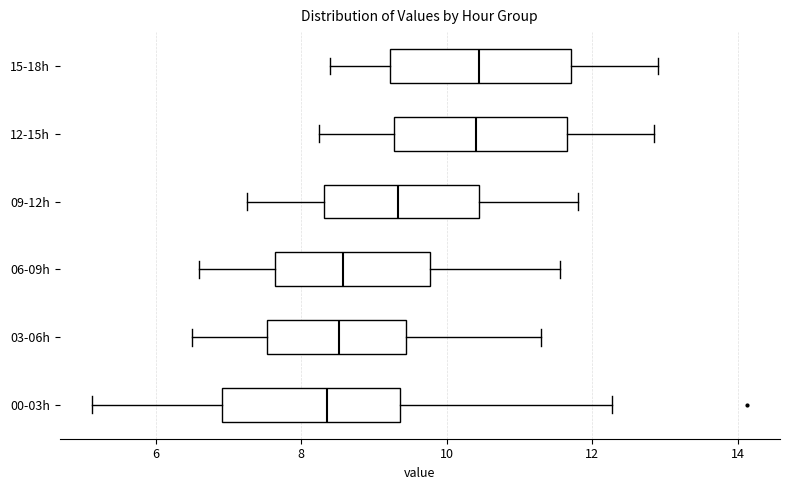

Where does the right whisker of the box for 00-03h end on the x-axis? The values are not printed on the chart, so give them approximately, as read against the axis.

12.2